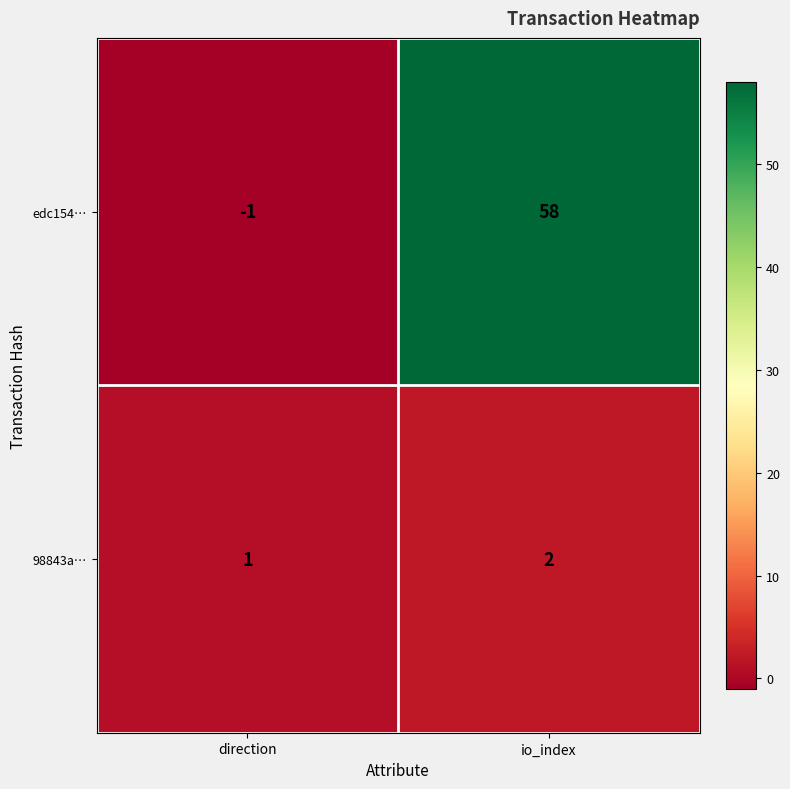

Is it true that edc154… equals -2 at direction?

False